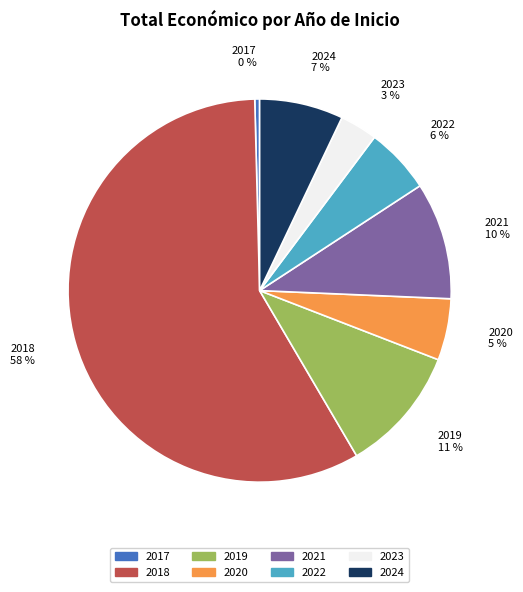

Which has a higher value, 2023 or 2018?

2018